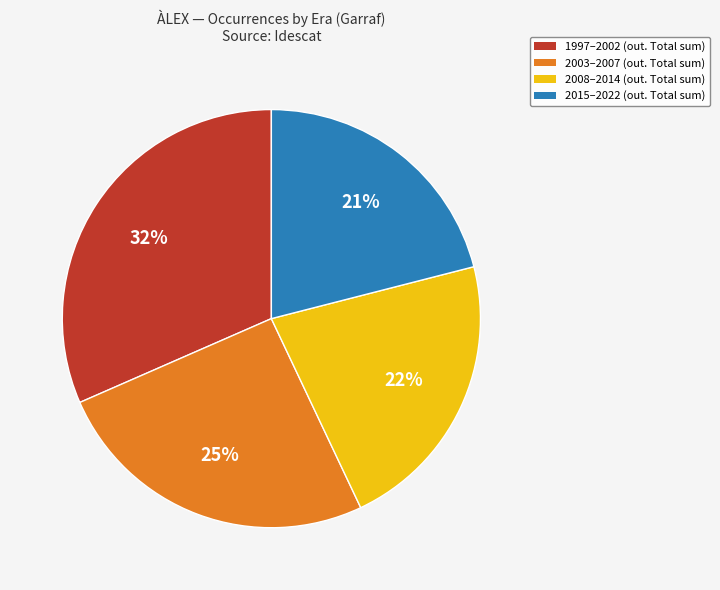

To the nearest percent, what is the average slice percentage?

25%